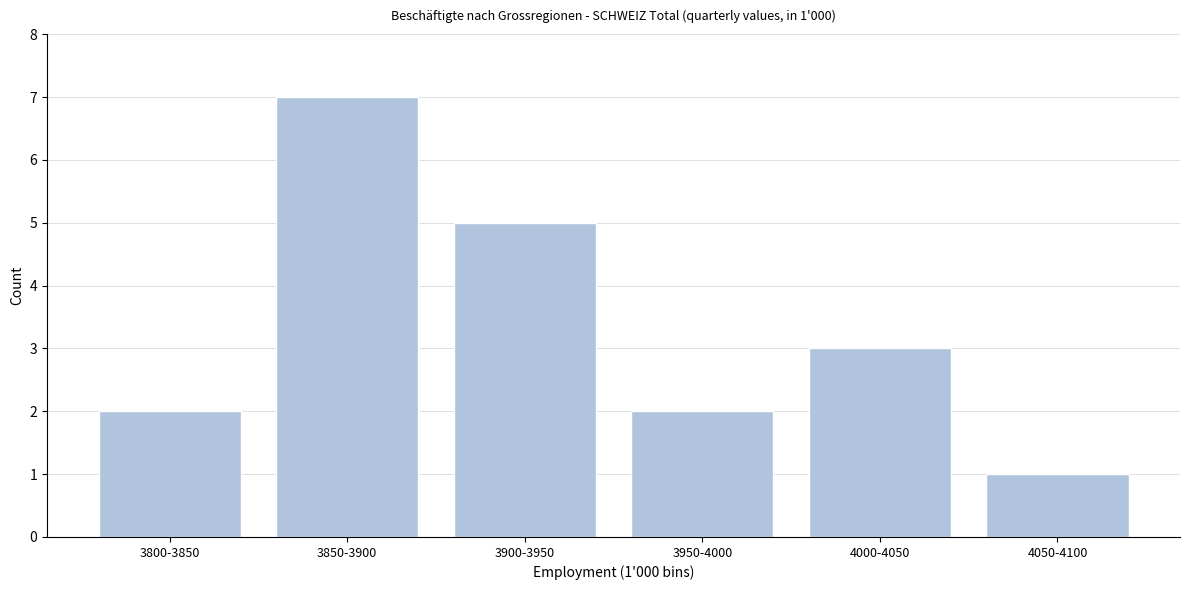

Reading left to right, what are all the values shown in this chart?

3800-3850=2	3850-3900=7	3900-3950=5	3950-4000=2	4000-4050=3	4050-4100=1